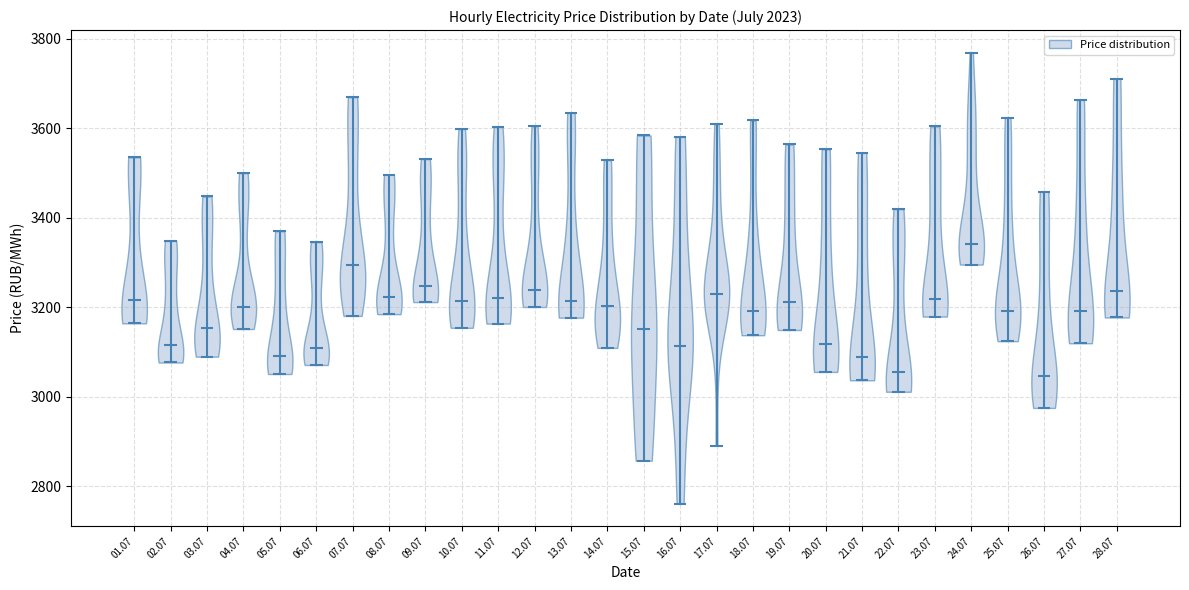

Reading left to right, read every violin against the y-axis: where its median line is, and the lowest and highest points it reaches. The values are not printed on the chart, so give them approximately, as read against the axis.

01.07: median line 3220, lowest point 3160, highest point 3540
02.07: median line 3120, lowest point 3080, highest point 3340
03.07: median line 3160, lowest point 3080, highest point 3440
04.07: median line 3200, lowest point 3160, highest point 3500
05.07: median line 3100, lowest point 3060, highest point 3360
06.07: median line 3100, lowest point 3080, highest point 3340
07.07: median line 3300, lowest point 3180, highest point 3660
08.07: median line 3220, lowest point 3180, highest point 3500
09.07: median line 3240, lowest point 3220, highest point 3540
10.07: median line 3220, lowest point 3160, highest point 3600
11.07: median line 3220, lowest point 3160, highest point 3600
12.07: median line 3240, lowest point 3200, highest point 3600
13.07: median line 3220, lowest point 3180, highest point 3640
14.07: median line 3200, lowest point 3100, highest point 3520
15.07: median line 3160, lowest point 2860, highest point 3580
16.07: median line 3120, lowest point 2760, highest point 3580
17.07: median line 3220, lowest point 2900, highest point 3600
18.07: median line 3200, lowest point 3140, highest point 3620
19.07: median line 3220, lowest point 3140, highest point 3560
20.07: median line 3120, lowest point 3060, highest point 3560
21.07: median line 3080, lowest point 3040, highest point 3540
22.07: median line 3060, lowest point 3020, highest point 3420
23.07: median line 3220, lowest point 3180, highest point 3600
24.07: median line 3340, lowest point 3300, highest point 3760
25.07: median line 3200, lowest point 3120, highest point 3620
26.07: median line 3040, lowest point 2980, highest point 3460
27.07: median line 3200, lowest point 3120, highest point 3660
28.07: median line 3240, lowest point 3180, highest point 3720